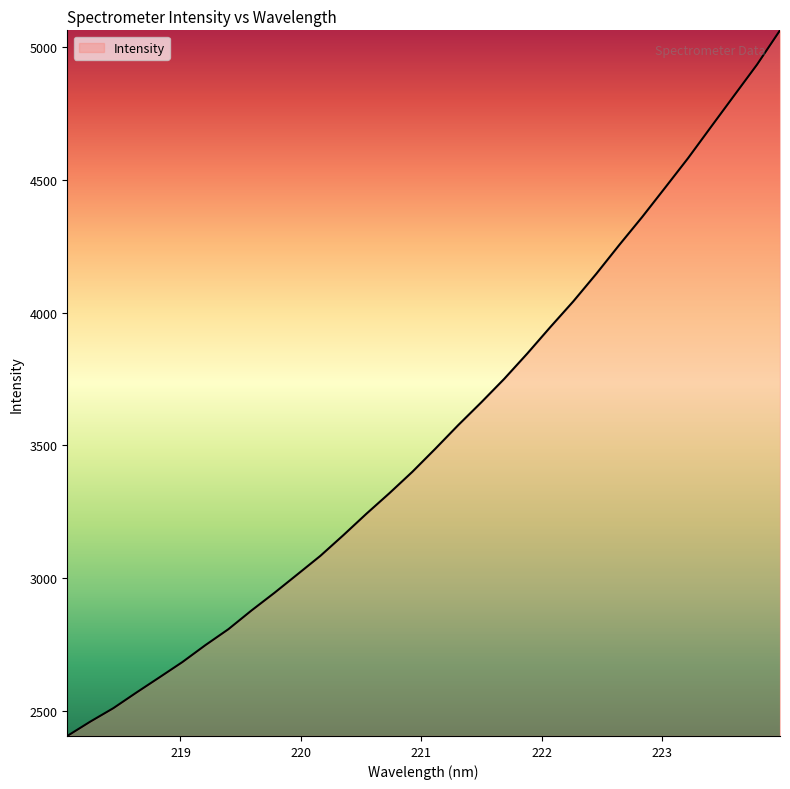

What is the minimum value shown in the chart?

2406.8